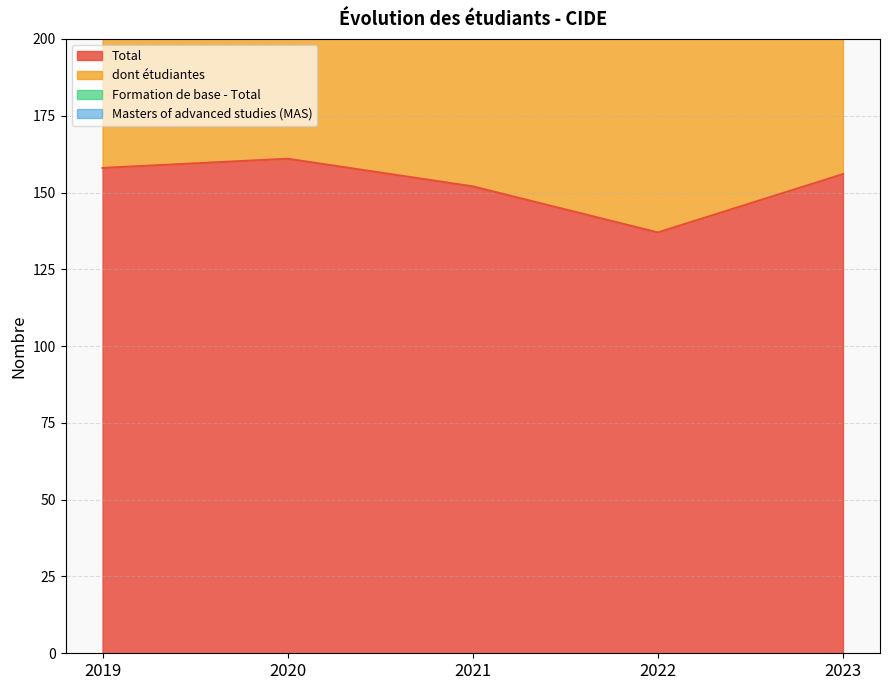

Which series has the largest range (max minus min)?

dont étudiantes